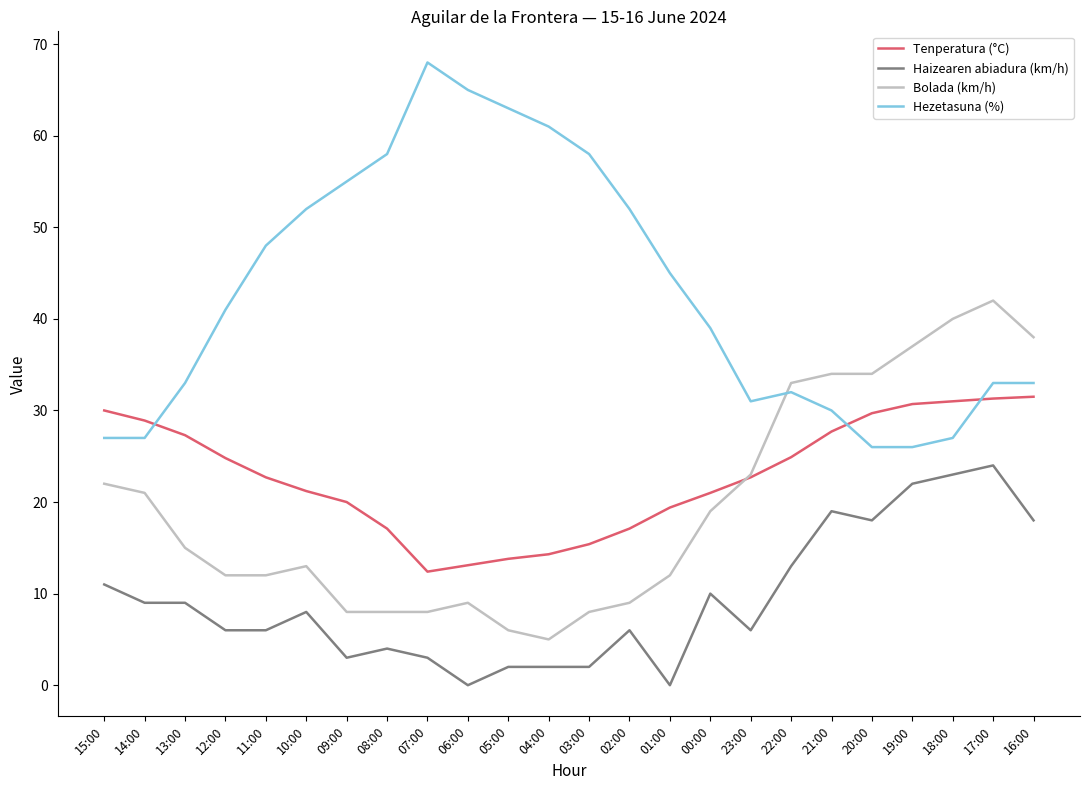

At which category does Bolada (km/h) reach its first local peak?

10:00